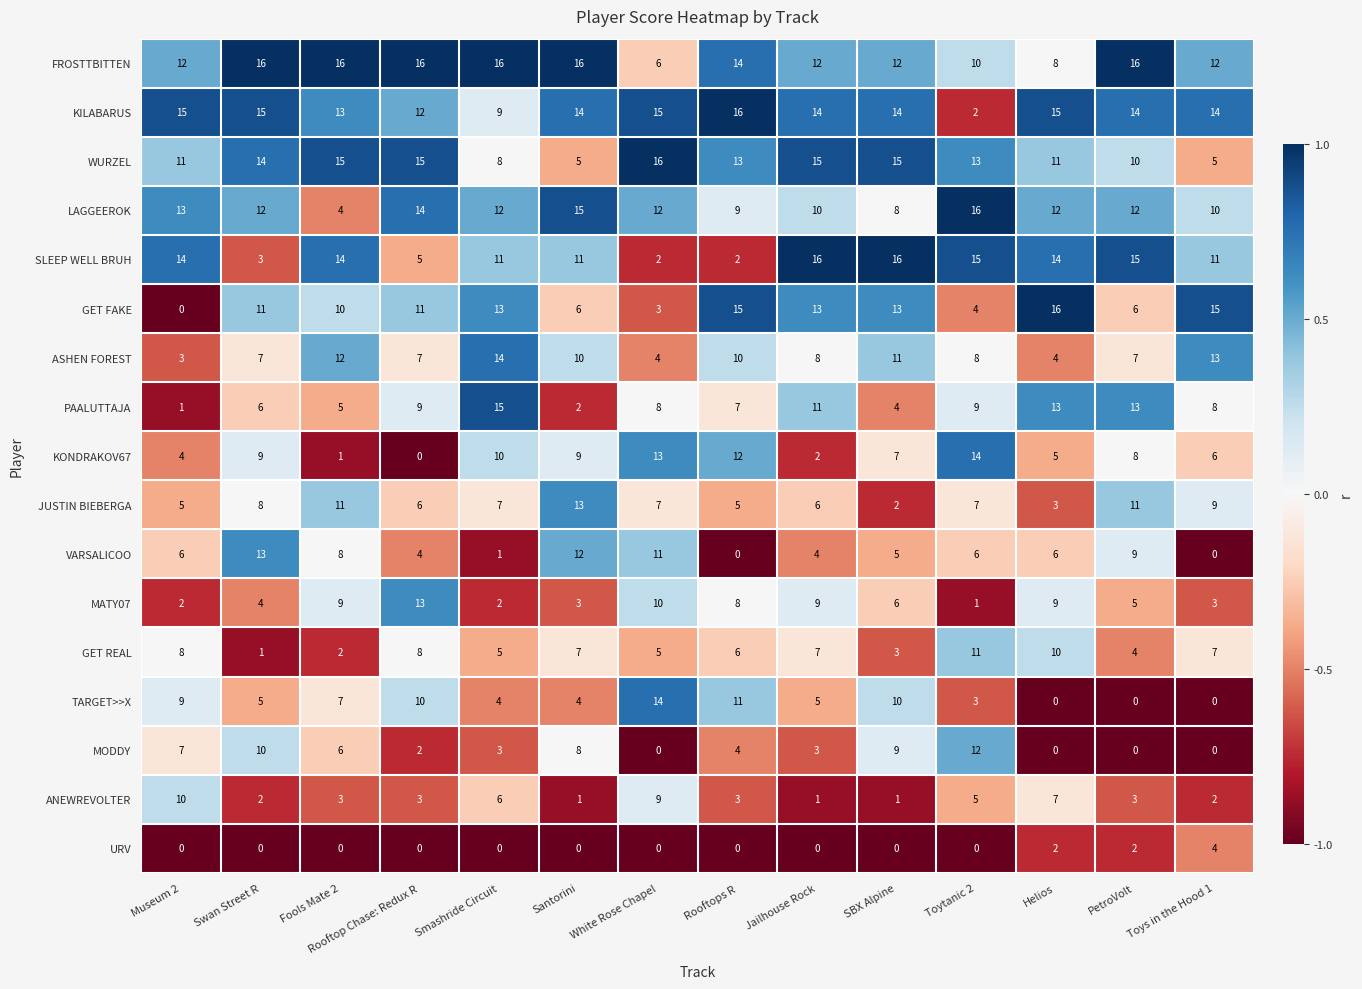

What is the difference between the maximum and minimum values in the MODDY series?

12